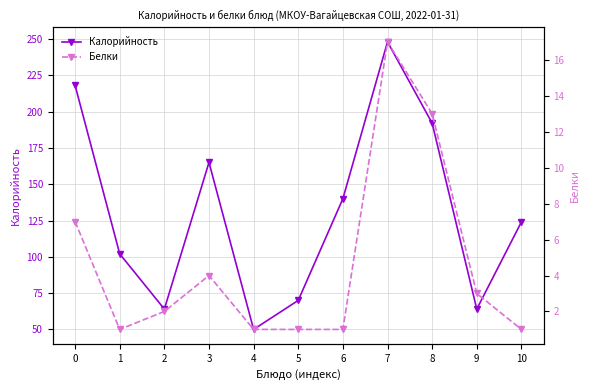

At which label does Калорийность reach its minimum?

4